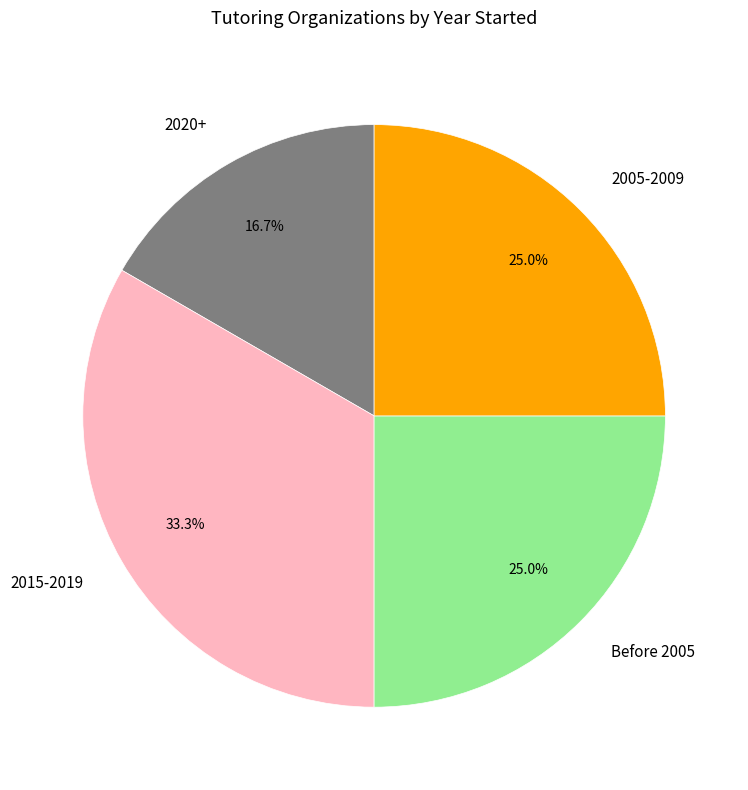

How many segments does this pie chart have?

4